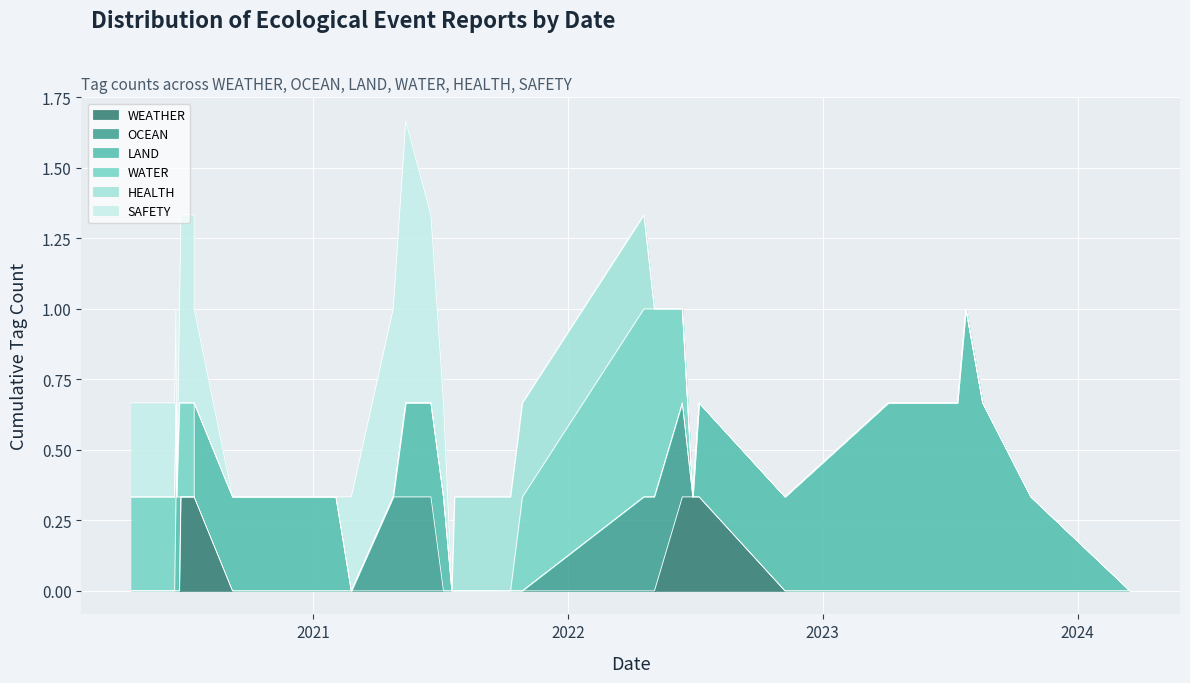

What is the greatest value displayed?

1